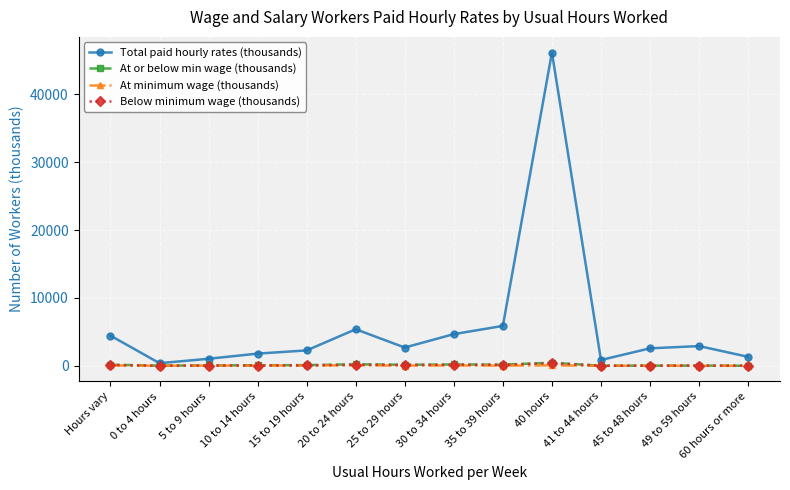

What value does the Total paid hourly rates (thousands) series have at 0 to 4 hours, to the nearest 10?

380